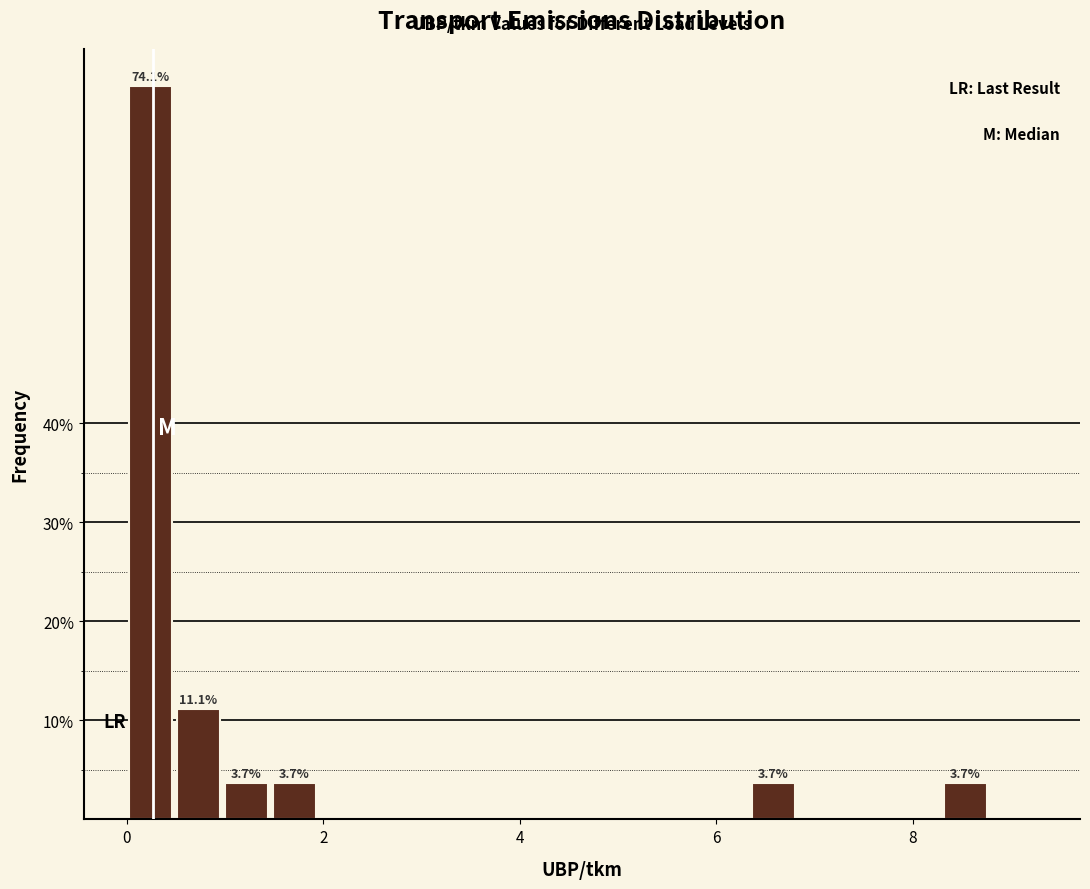

Read against the x-axis, roughly where is the centre of the tallest bar?

0.2